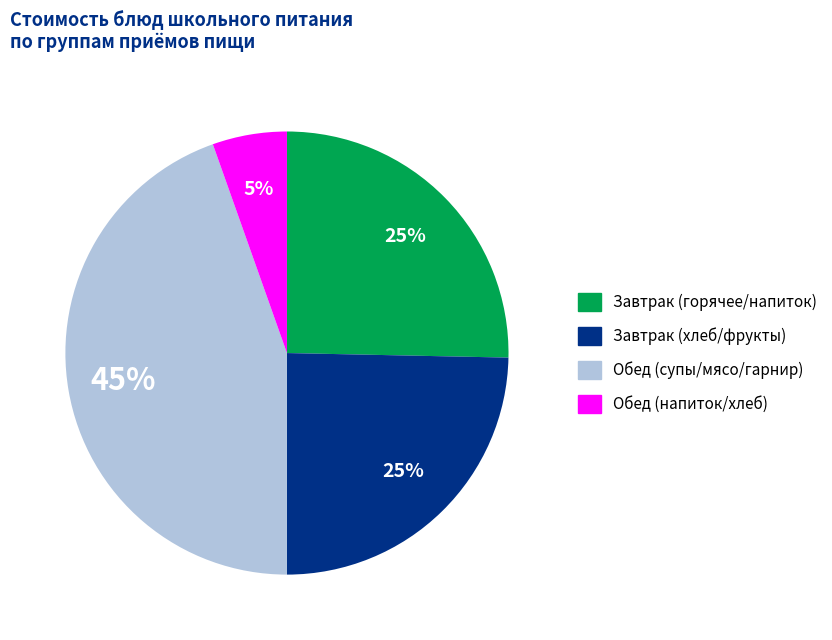

To the nearest percent, what is the average slice percentage?

25%